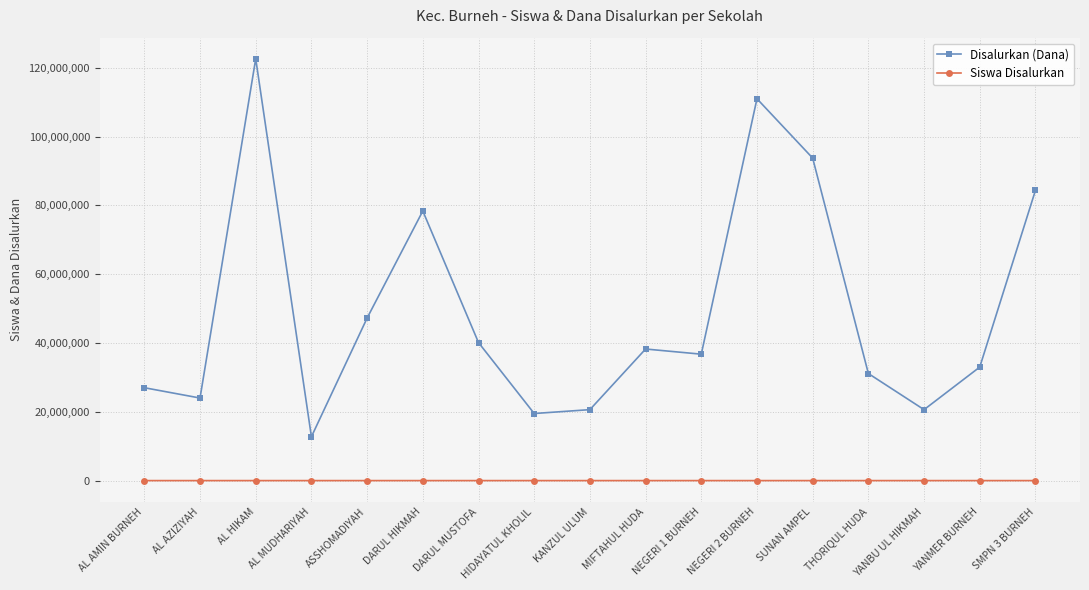

What is the label of the 3rd point from the right?

YANBU UL HIKMAH